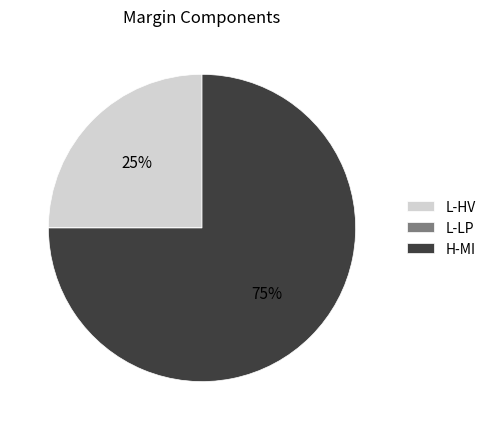

Does any single category account for the majority?

Yes